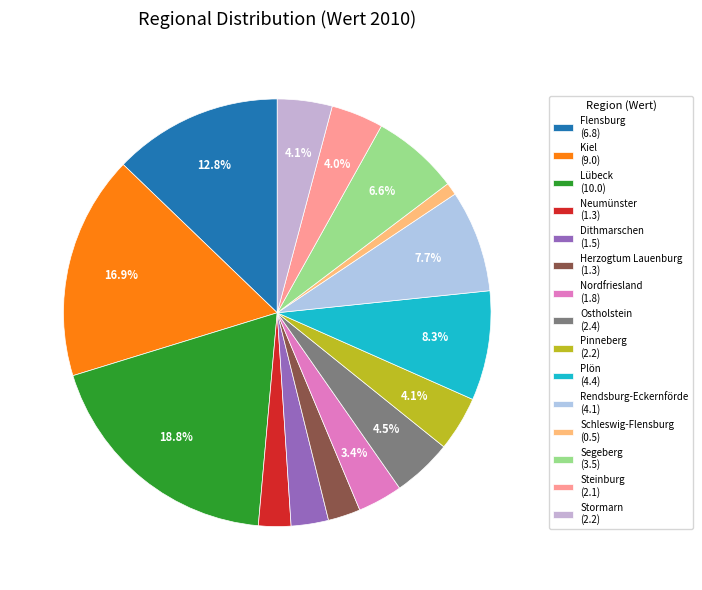

To the nearest percent, what percentage of the pie is Rendsburg-Eckernförde?

8%